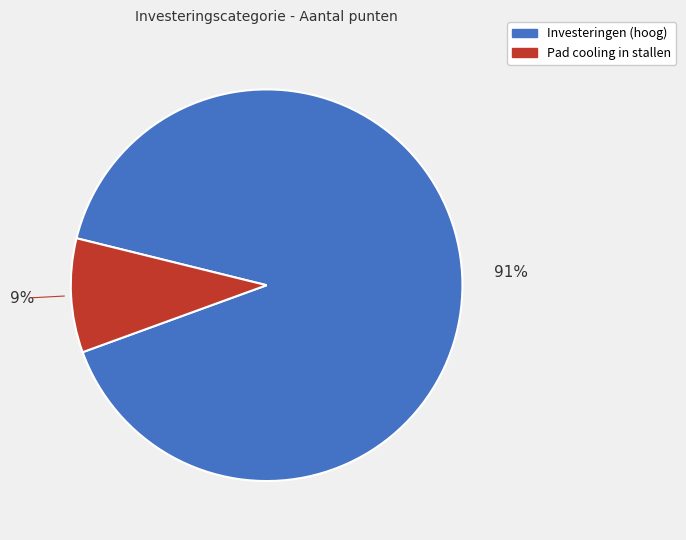

Is there any slice that represents more than half of the pie?

Yes